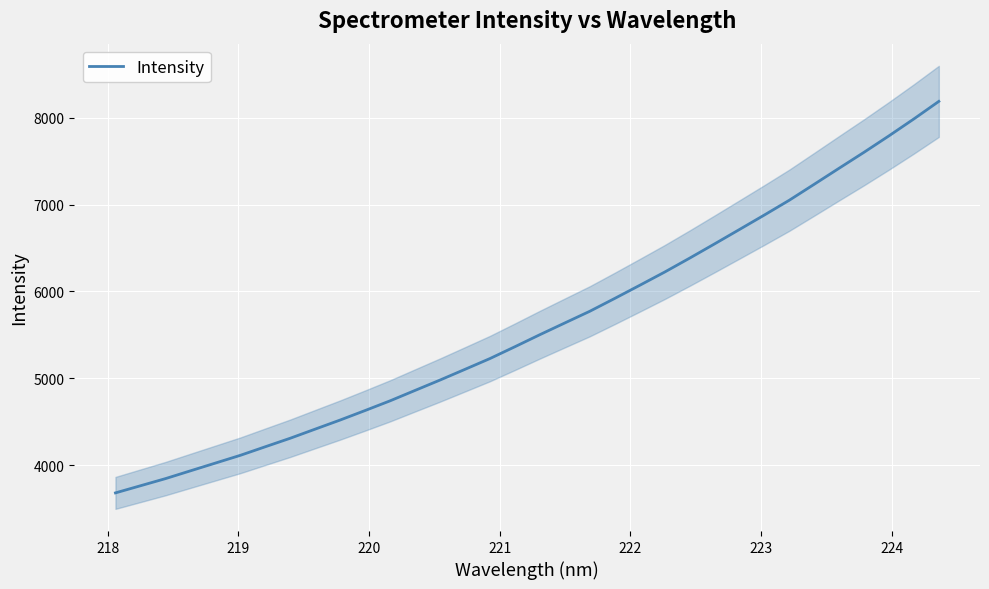

Reading left to right, list all the values displayed in this chart.

3680.2	3762.2	3844.3	3934.0	4023.5	4112.8	4211.5	4309.7	4414.8	4519.5	4628.9	4740.5	4860.3	4979.7	5103.0	5227.1	5363.3	5501.8	5636.9	5771.3	5919.2	6069.9	6222.4	6382.4	6546.4	6712.6	6879.5	7049.7	7233.4	7418.4	7601.9	7791.0	7985.9	8187.7